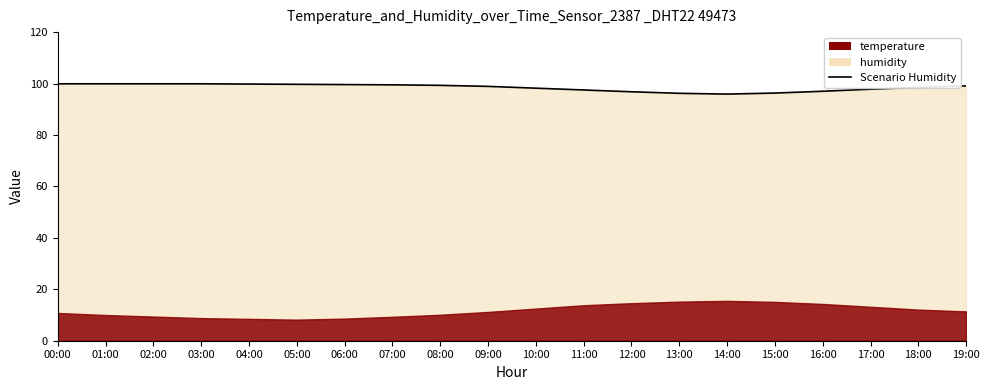

Rank the categories by value from lowest to highest.

14:00, 13:00, 15:00, 12:00, 16:00, 11:00, 17:00, 10:00, 18:00, 09:00, 19:00, 08:00, 07:00, 06:00, 05:00, 04:00, 00:00, 01:00, 02:00, 03:00